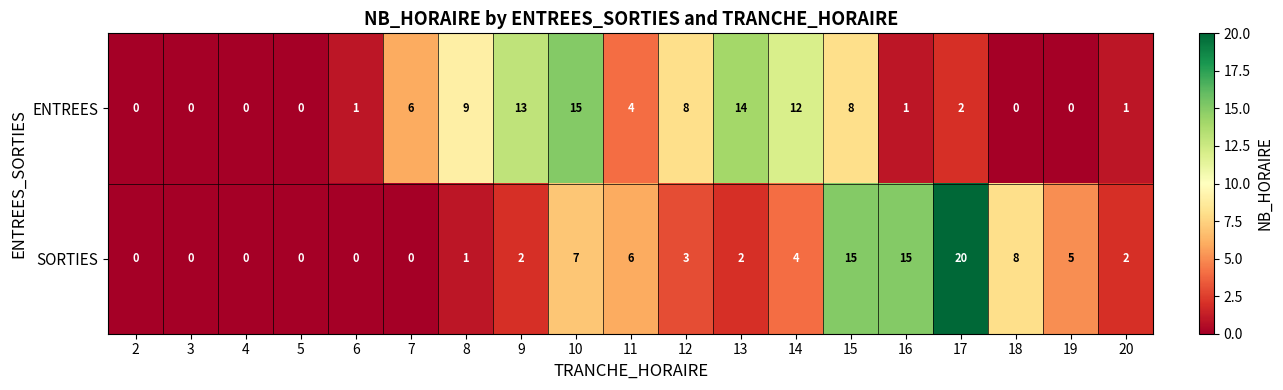

Which series has the largest total across all categories?

ENTREES